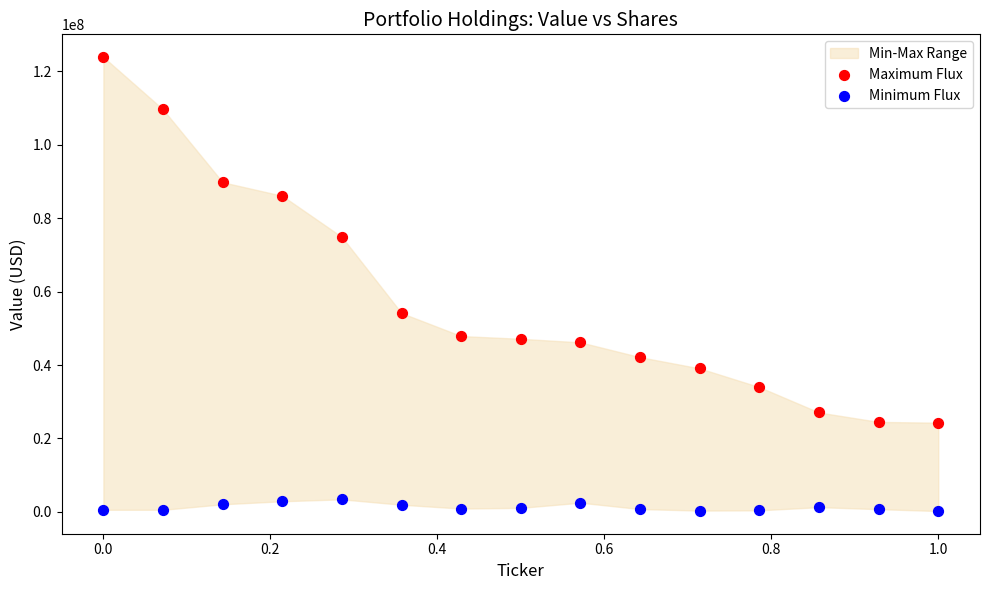

Which series reaches the minimum Y coordinate?

Minimum Flux